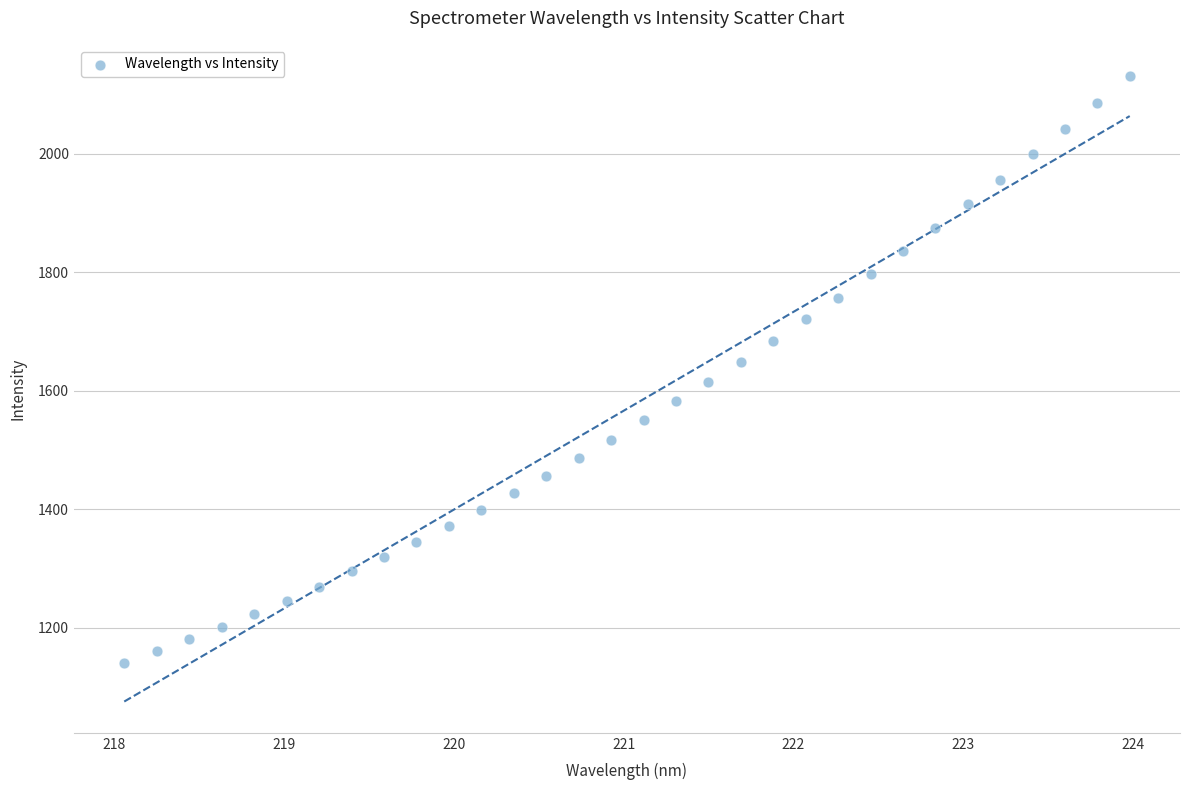

What is the range of Y values (max minus min)?

990.2